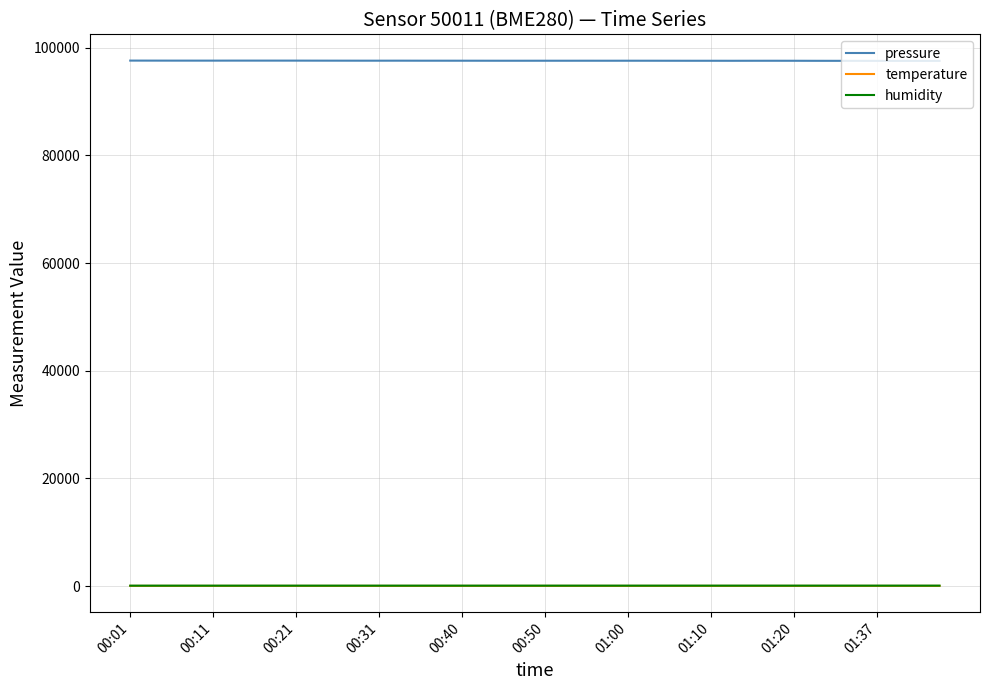

How many series are shown in this chart?

3